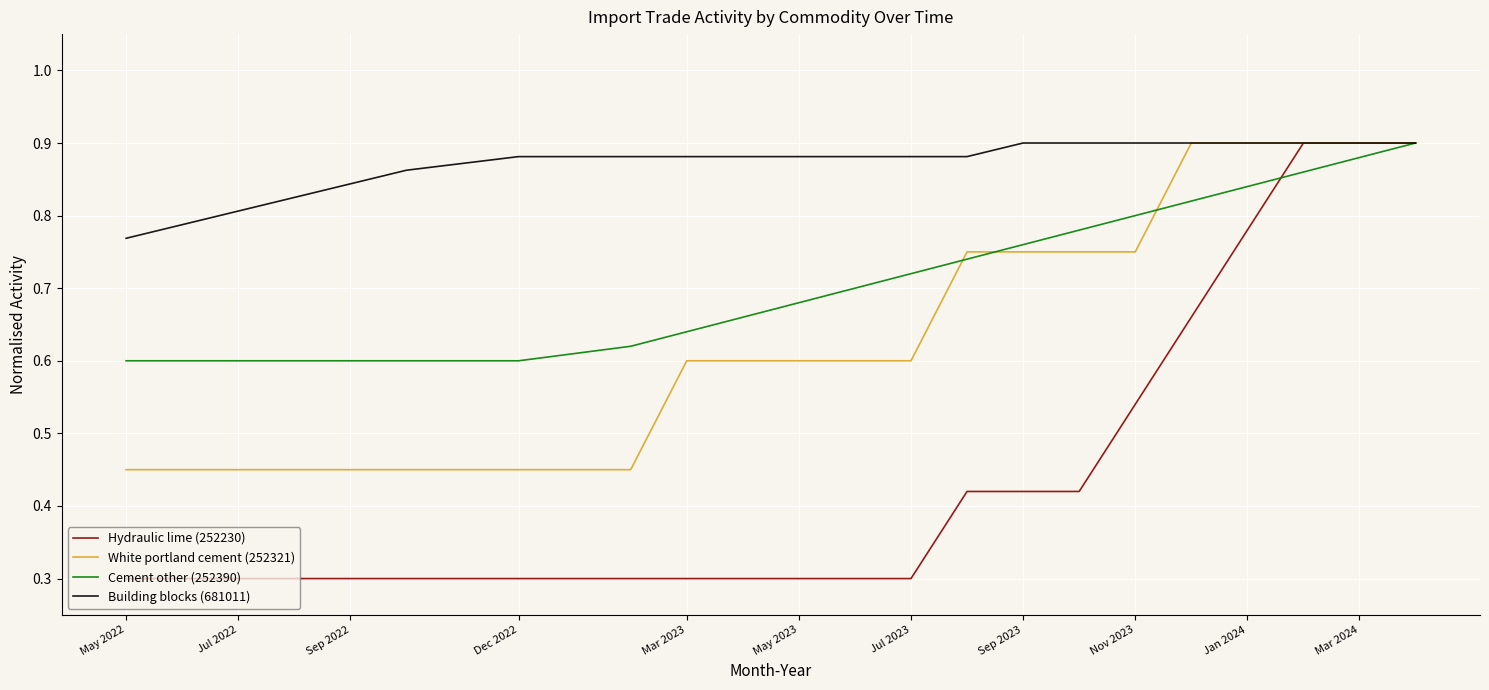

What are all the series names shown in the legend?

Hydraulic lime (252230), White portland cement (252321), Cement other (252390), Building blocks (681011)